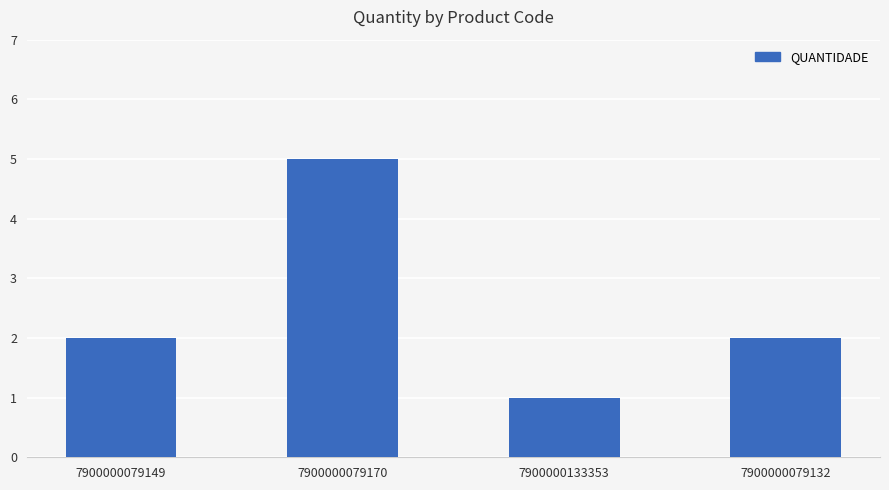

Which category has the highest value across all series?

7900000079170